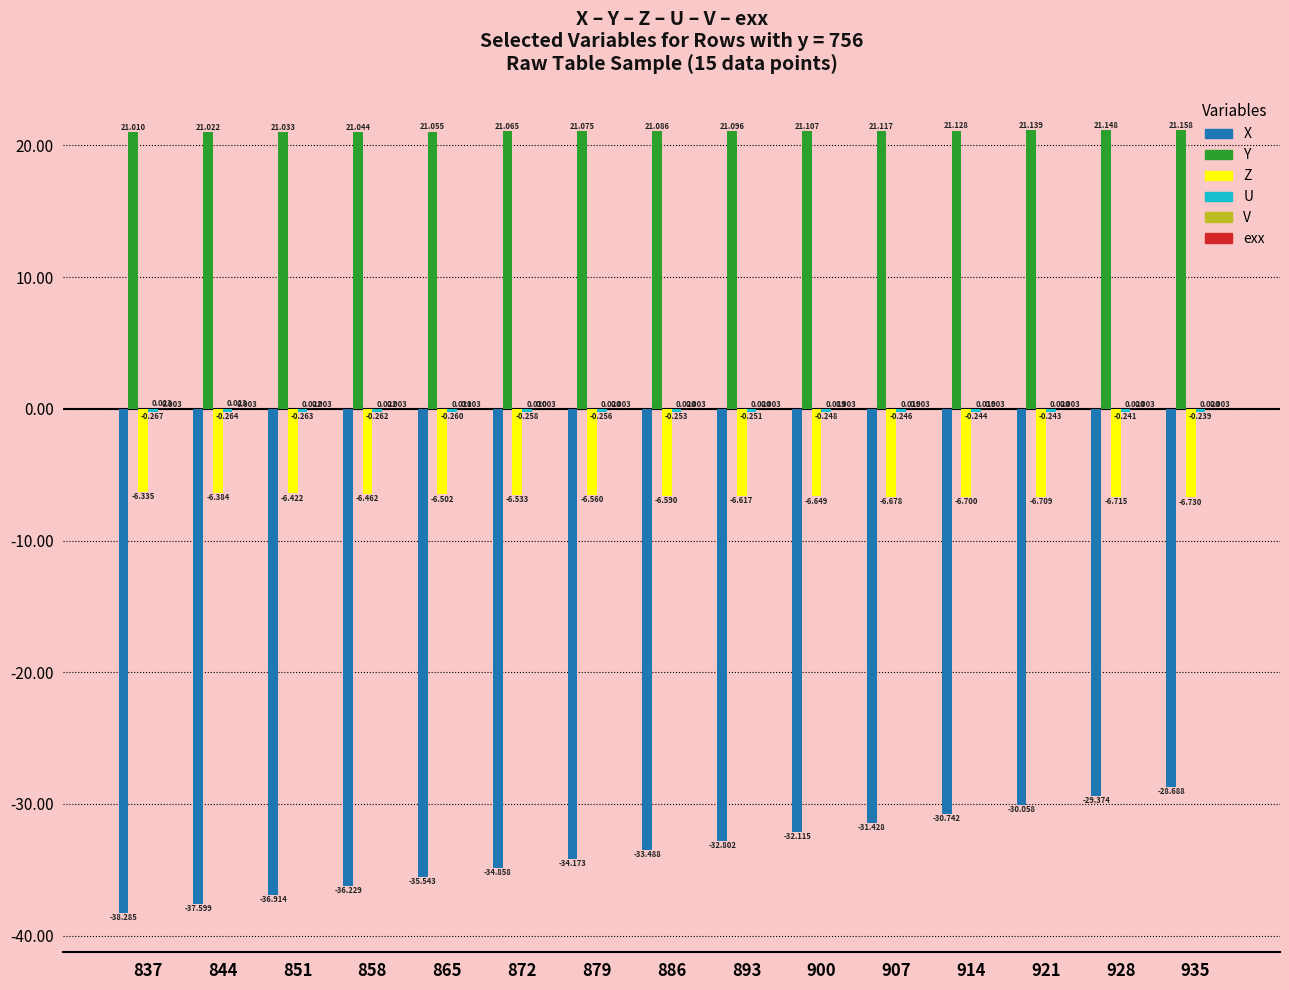

How many groups of bars are there?

15